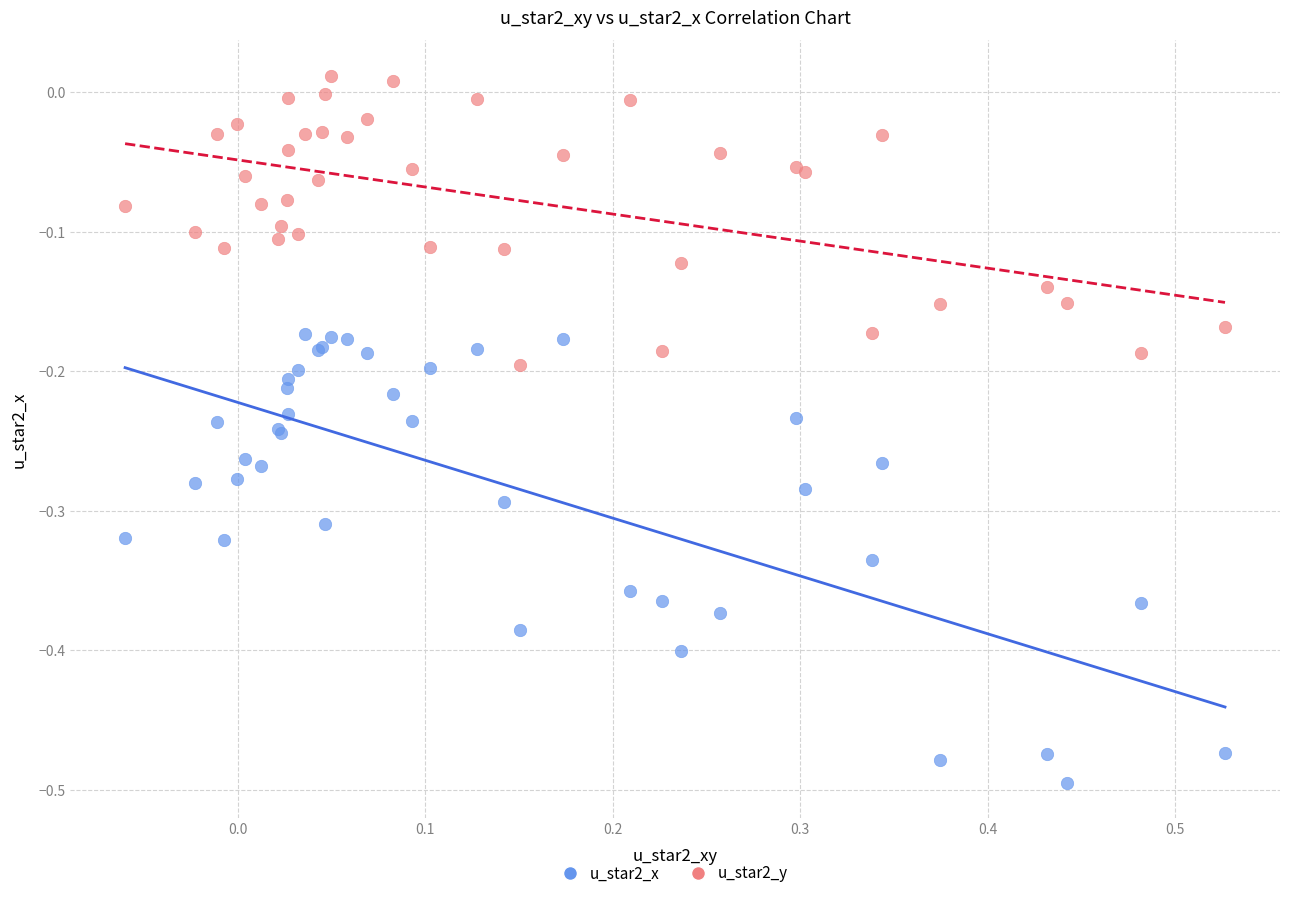

Which series contains the lowest Y value?

u_star2_x